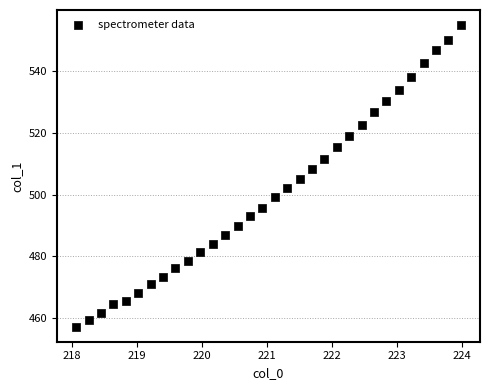

What is the range of Y values (max minus min)?

97.5